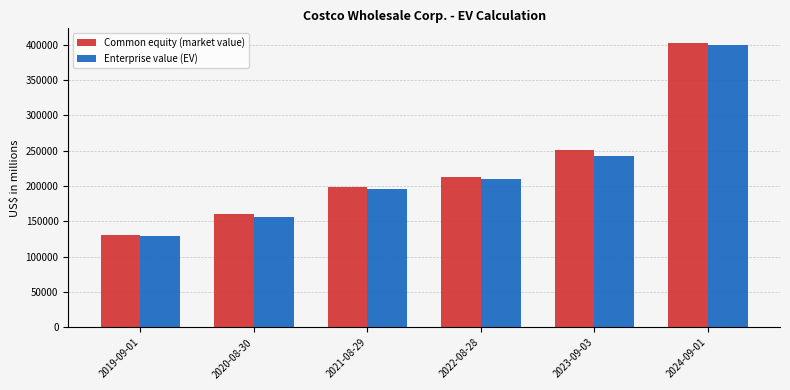

What is the difference between the maximum and second lowest values in the Enterprise value (EV) series?

243461